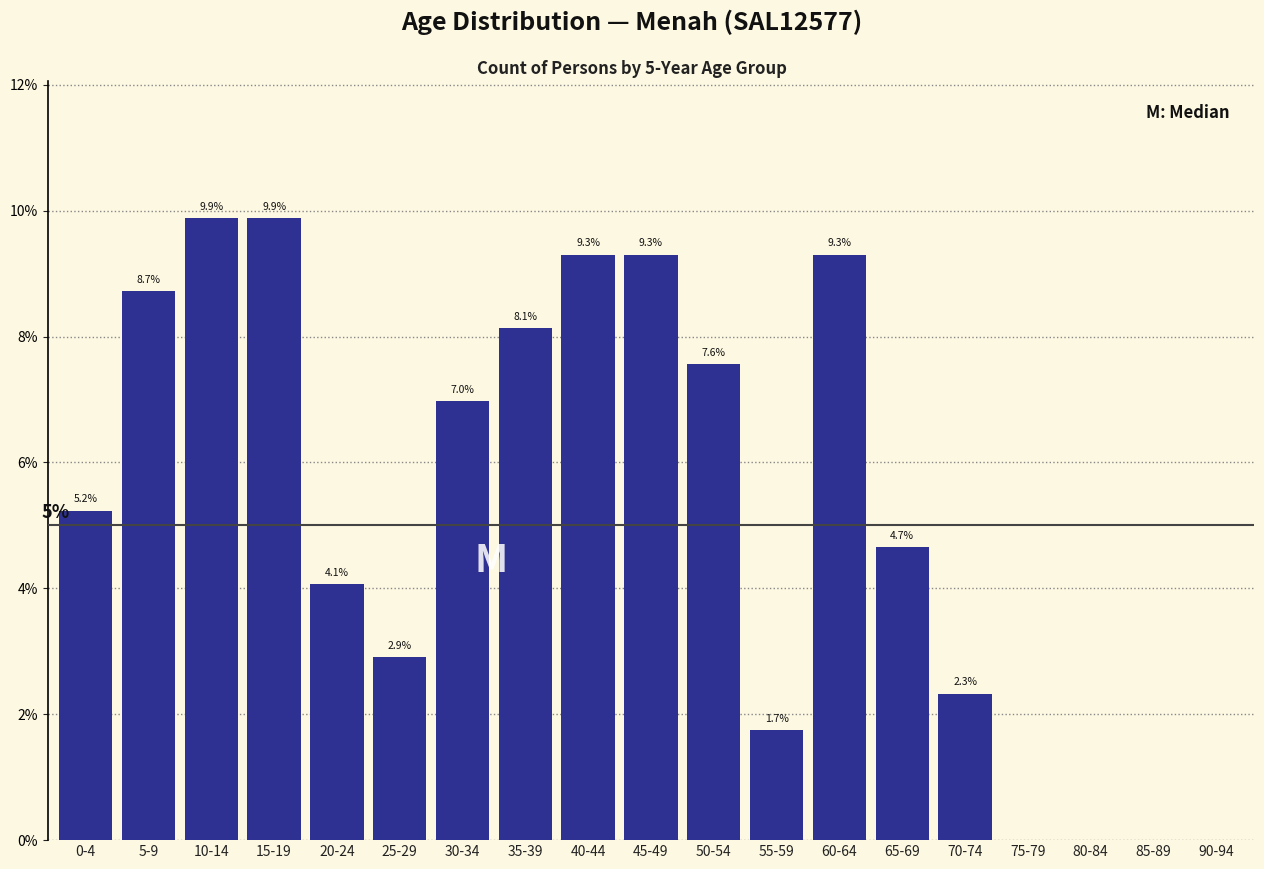

Reading left to right, extract all data points from this chart.

0-4=5.2	5-9=8.7	10-14=9.9	15-19=9.9	20-24=4.1	25-29=2.9	30-34=7.0	35-39=8.1	40-44=9.3	45-49=9.3	50-54=7.6	55-59=1.7	60-64=9.3	65-69=4.7	70-74=2.3	75-79=0.0	80-84=0.0	85-89=0.0	90-94=0.0